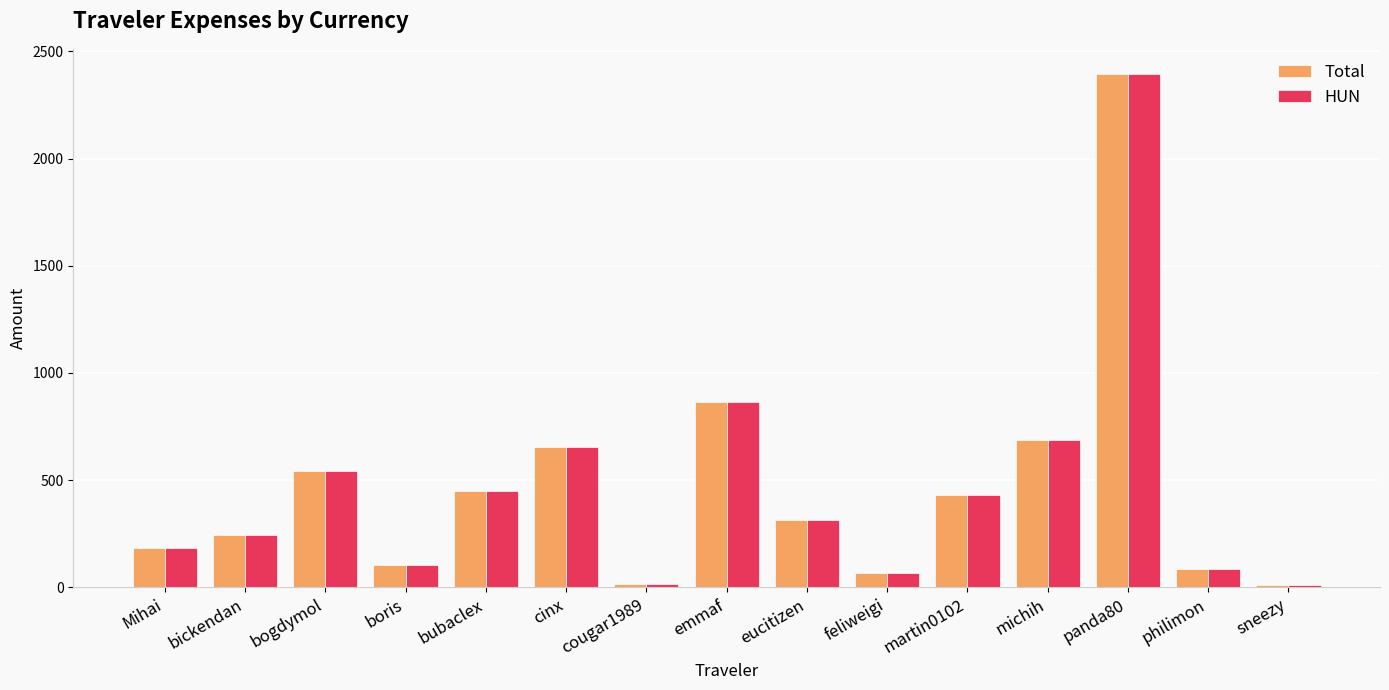

Read the HUN value at cougar1989.

14.4